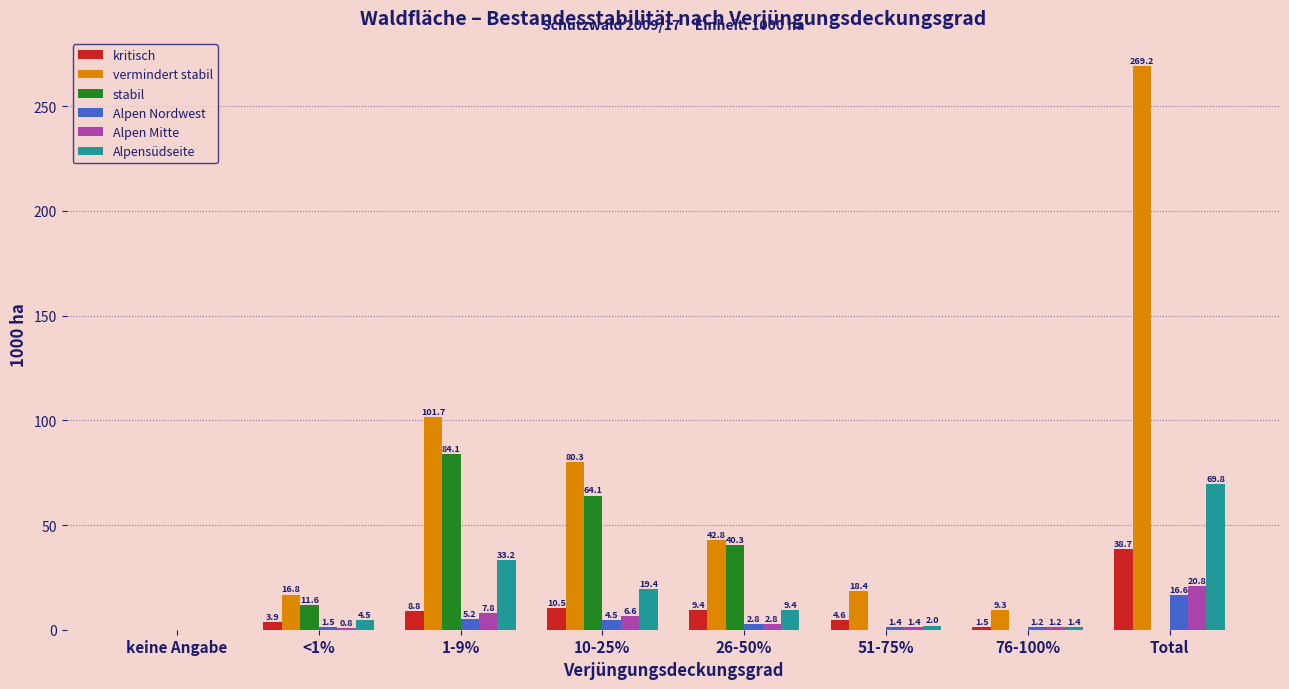

What are all the series names shown in the legend?

kritisch, vermindert stabil, stabil, Alpen Nordwest, Alpen Mitte, Alpensüdseite